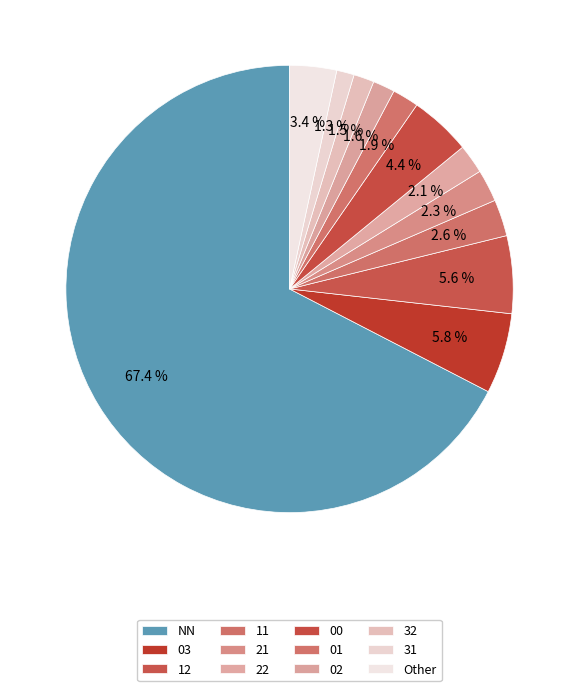

How many slices are in this pie chart?

12